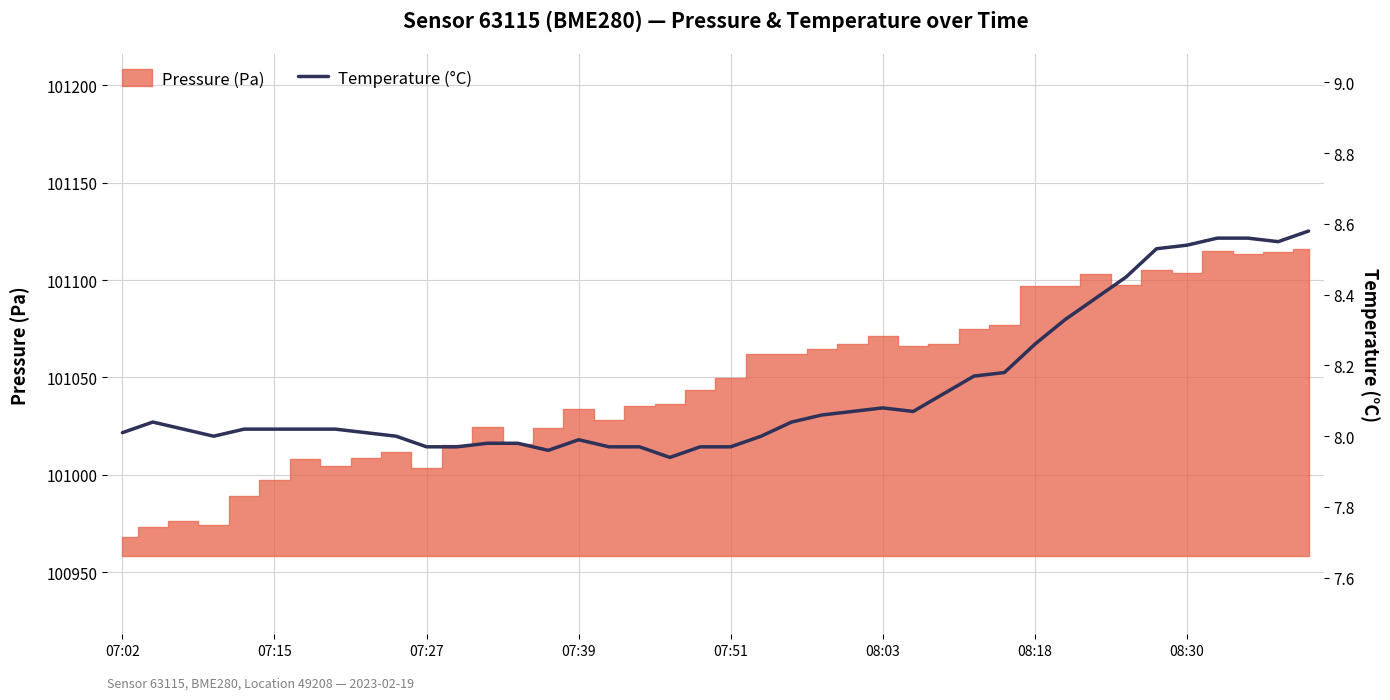

Does the chart display data point markers on the line(s)?

No